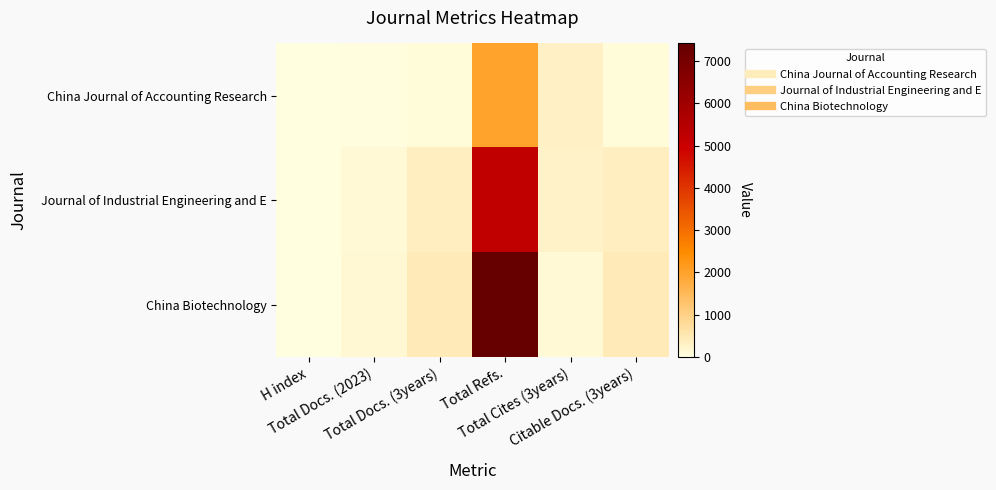

Which series has the largest total across all categories?

China Biotechnology